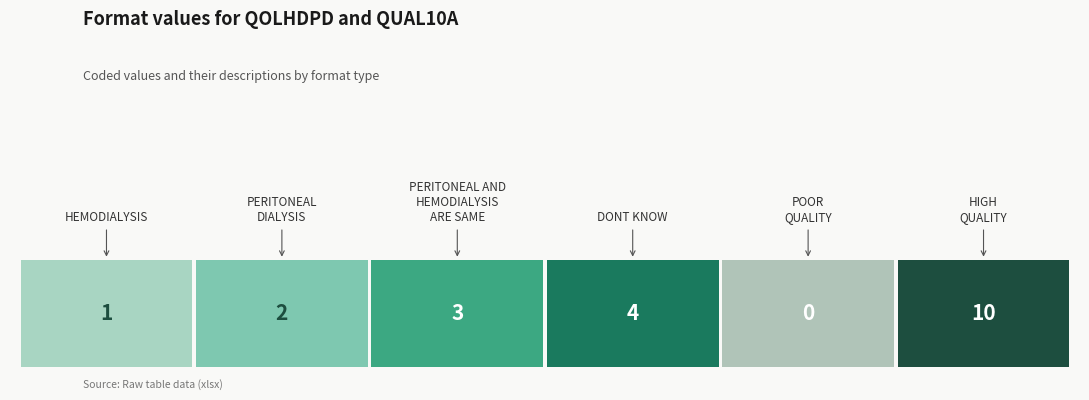

Reading left to right, extract all data points from this chart.

1	2	3	4	0	10